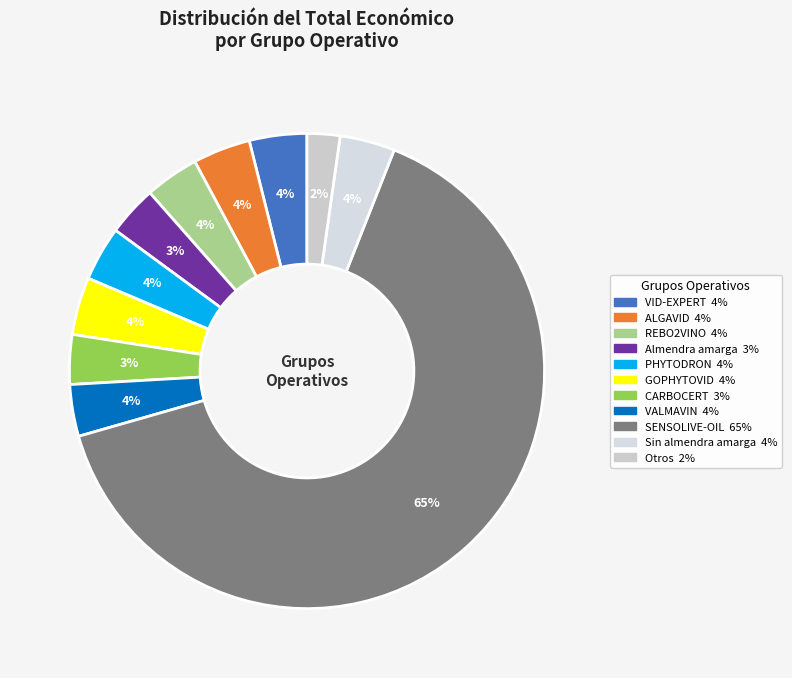

Count the number of slices in the pie.

11